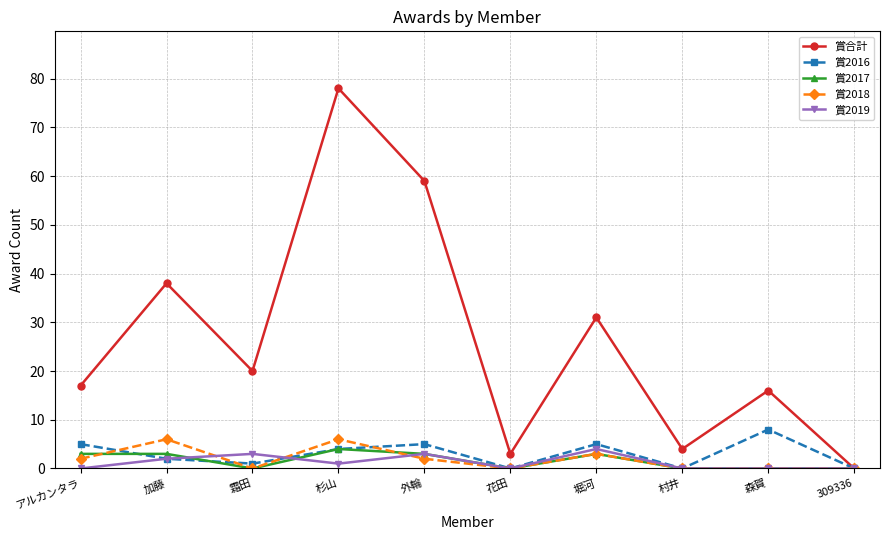

Reading left to right, what are all the values shown in this chart?

賞合計: 17	38	20	78	59	3	31	4	16	0
賞2016: 5	2	1	4	5	0	5	0	8	0
賞2017: 3	3	0	4	3	0	3	0	0	0
賞2018: 2	6	0	6	2	0	3	0	0	0
賞2019: 0	2	3	1	3	0	4	0	0	0